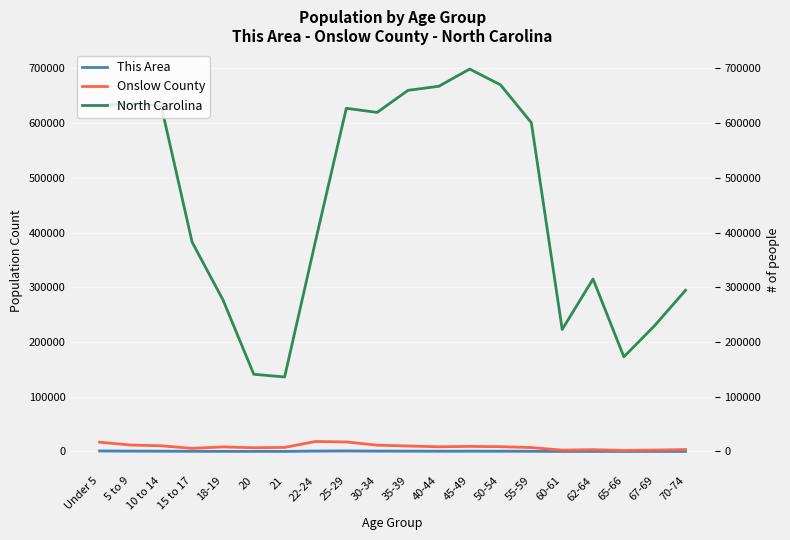

Is it true that Onslow County equals 6831 at 20?

True